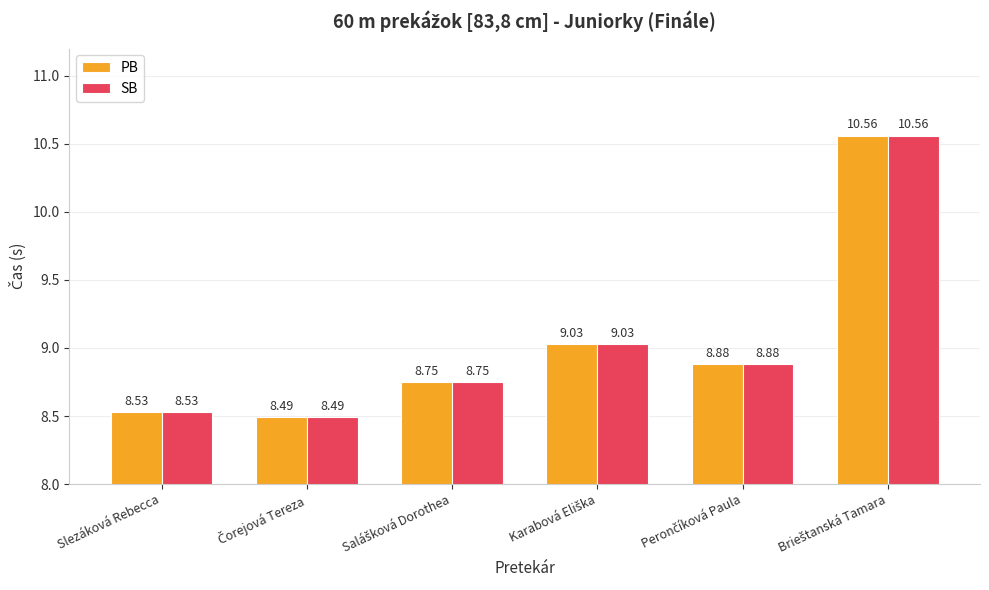

What is the difference between the maximum and second lowest values in the SB series?

2.0